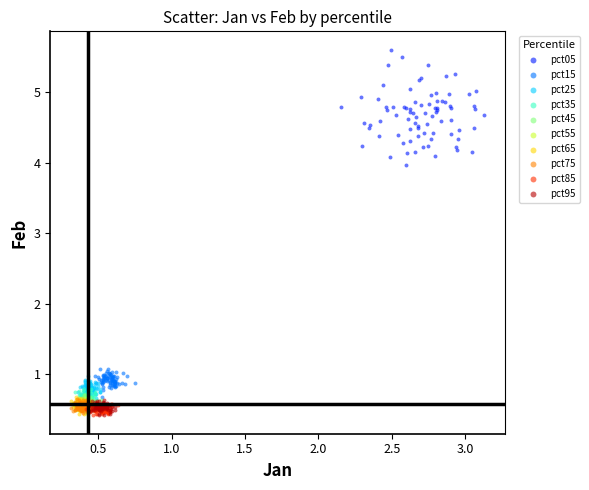

Which series has the widest spread of Y values?

pct05